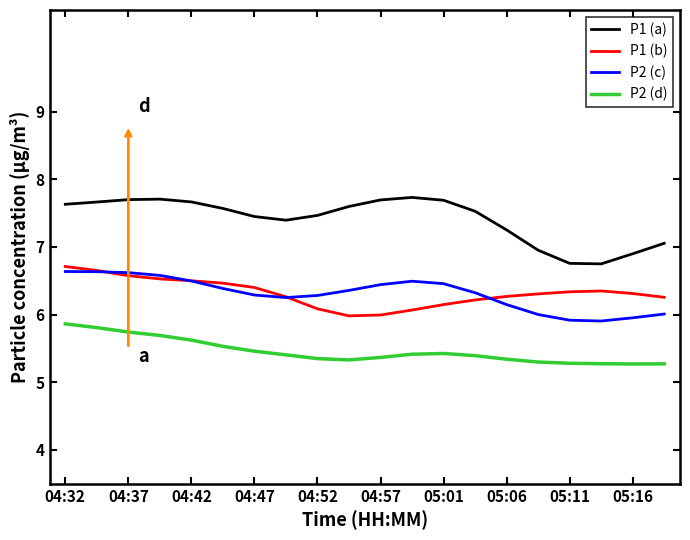

True or false: P2 (c) and P2 (d) cross at least once.

False